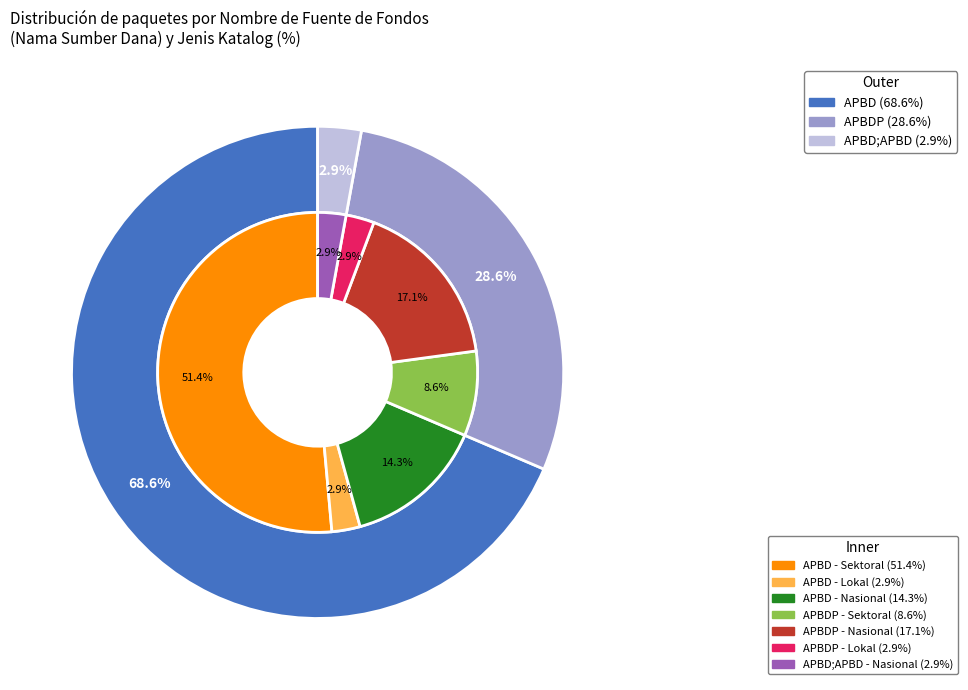

Is APBDP the majority of the pie?

No